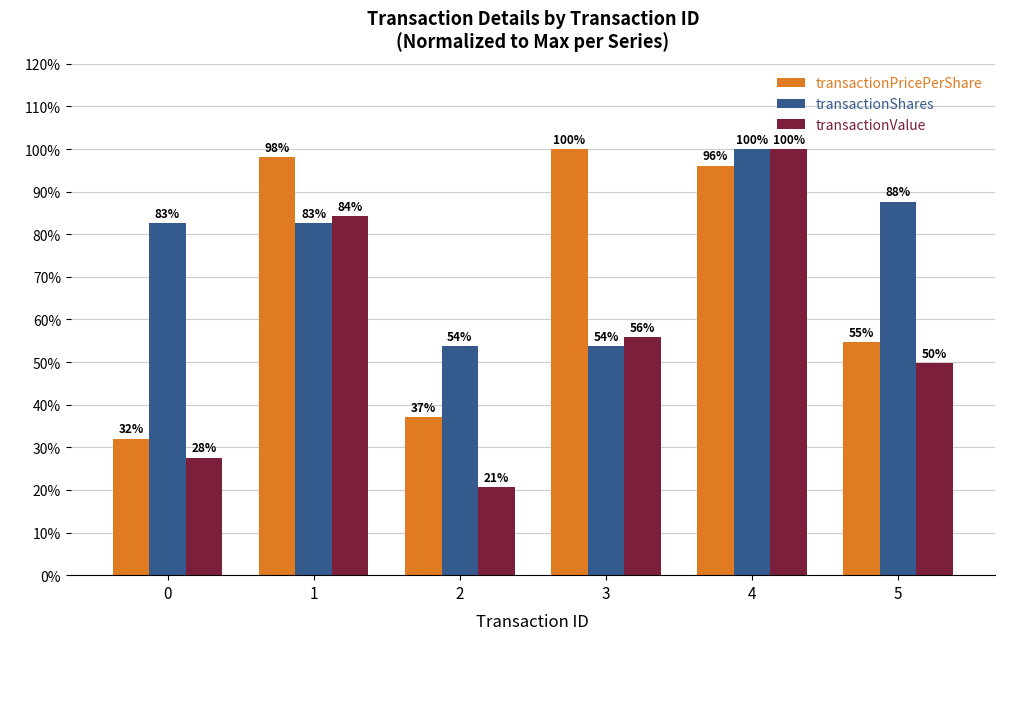

What is the value of the transactionPricePerShare bar at the 1st from the left?

32.0